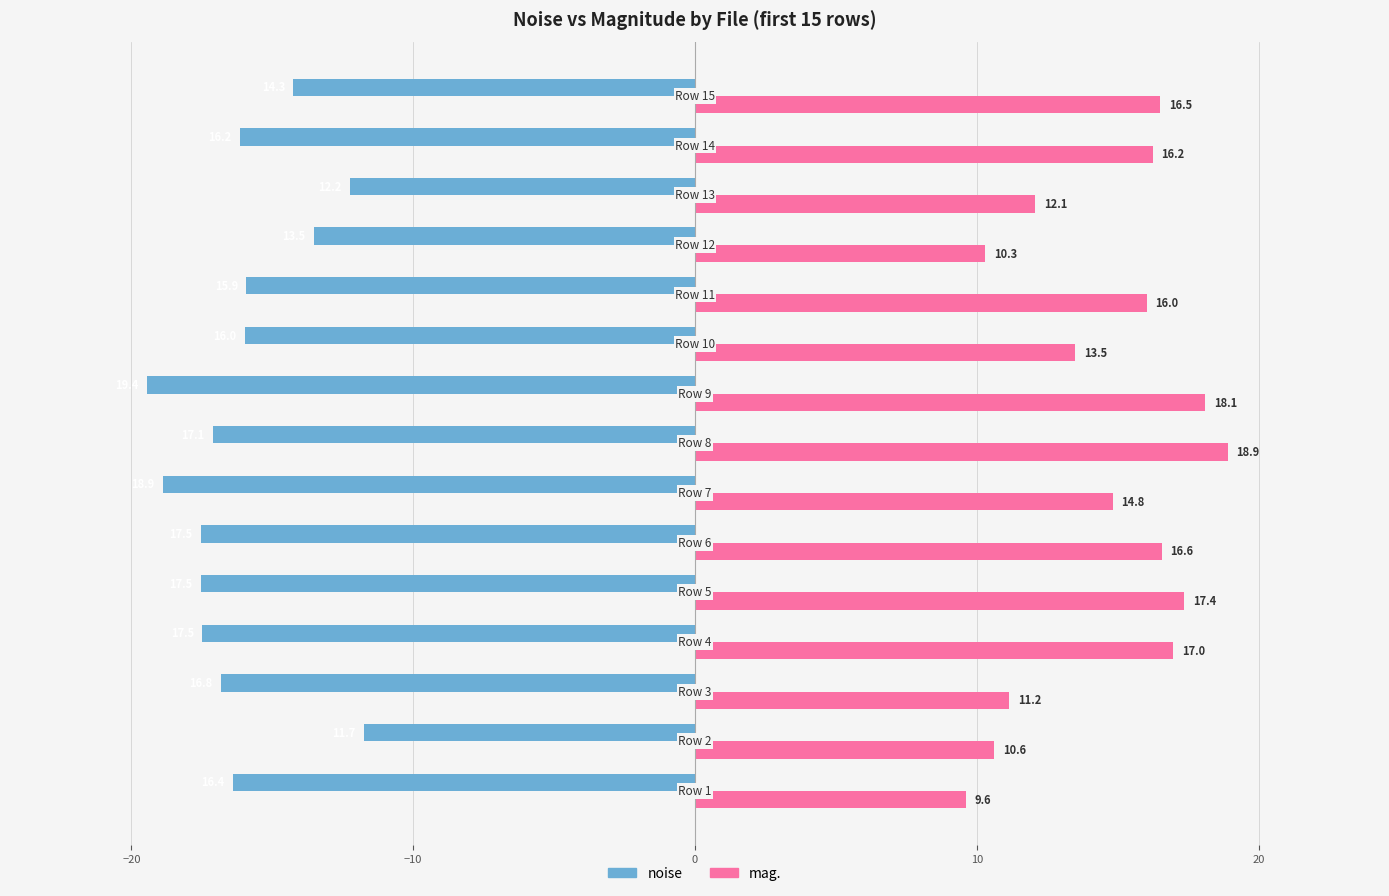

What is the maximum value shown in the chart?

18.9